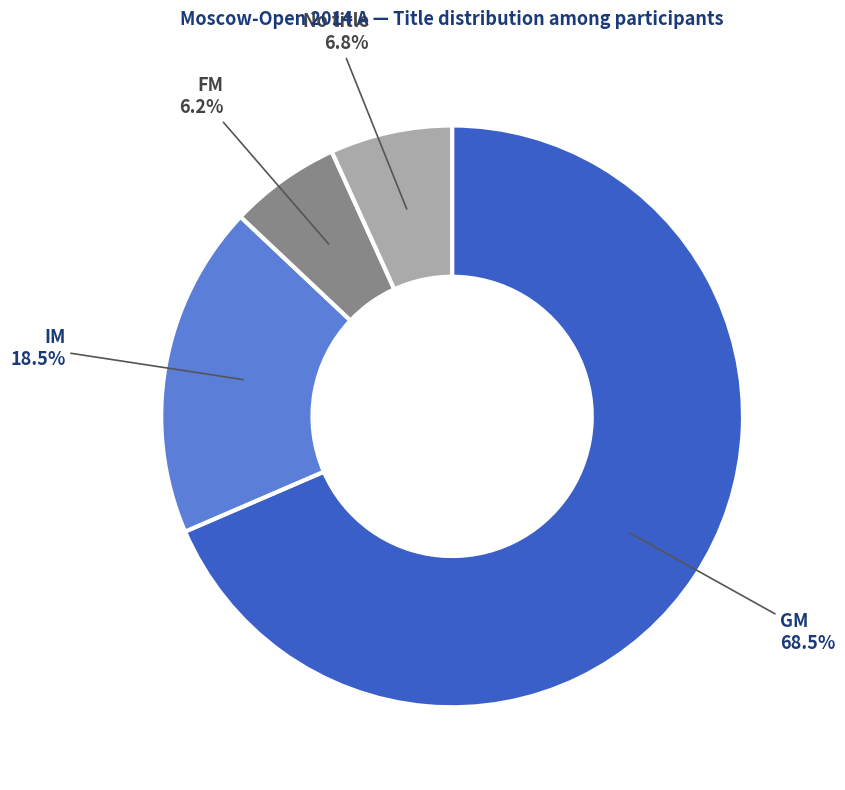

What is the majority slice?

GM